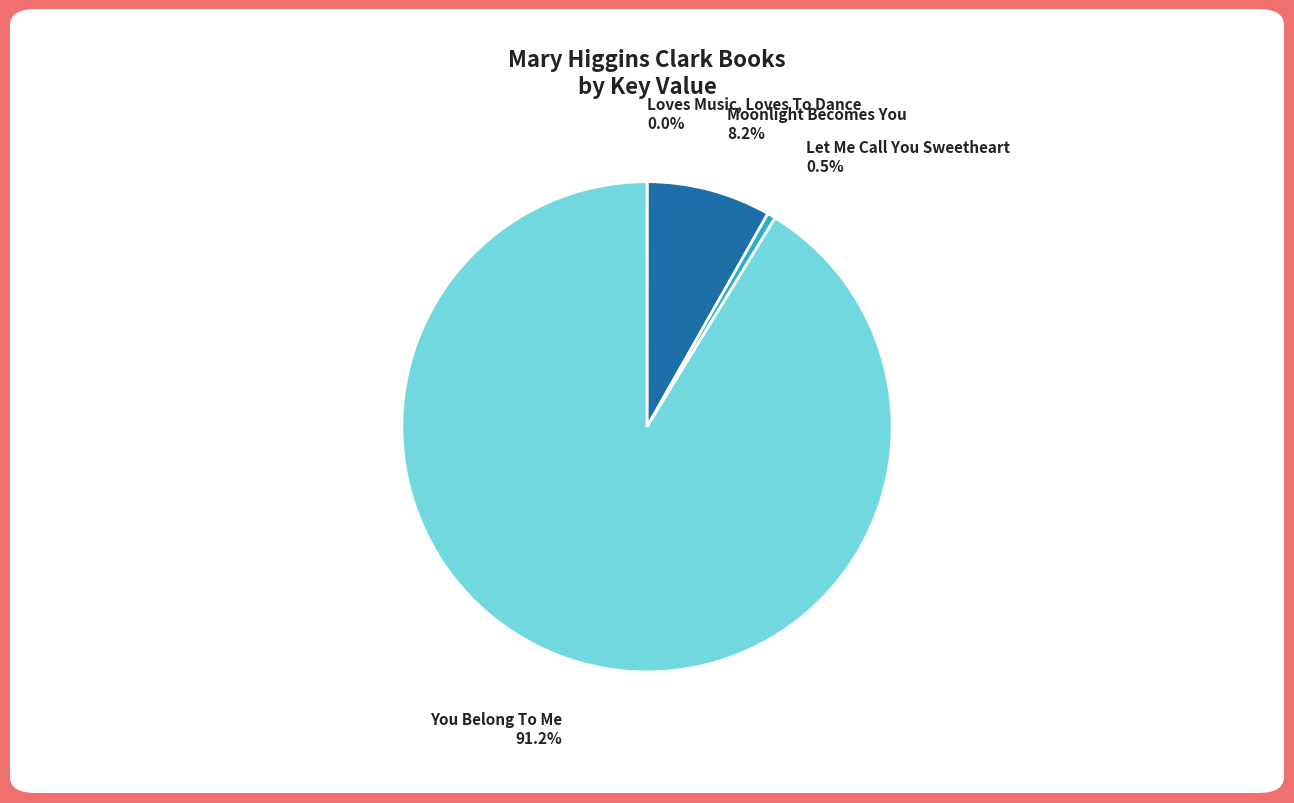

Which slice is the largest?

You Belong To Me